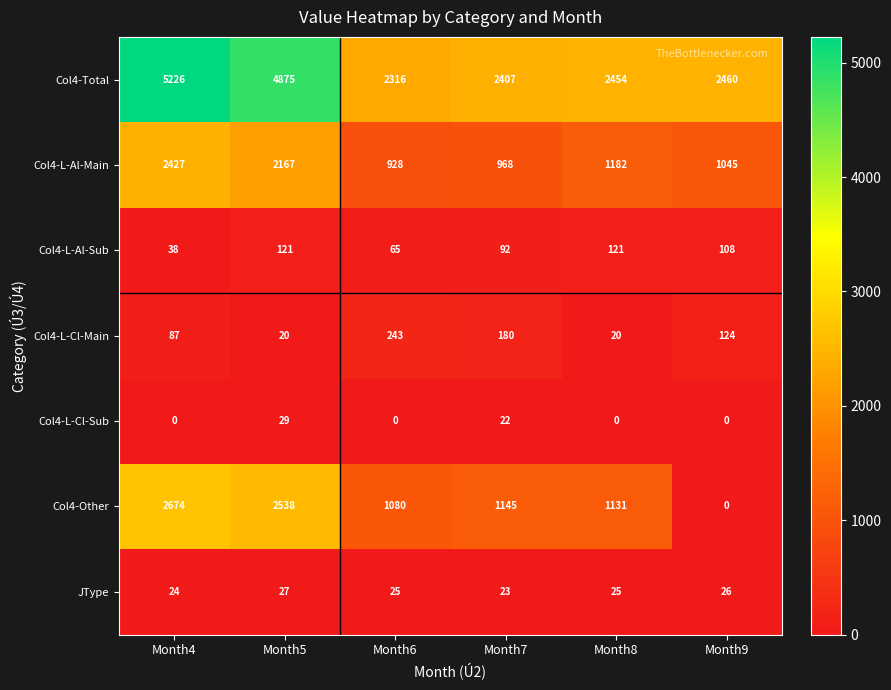

What is the greatest value displayed?

5226